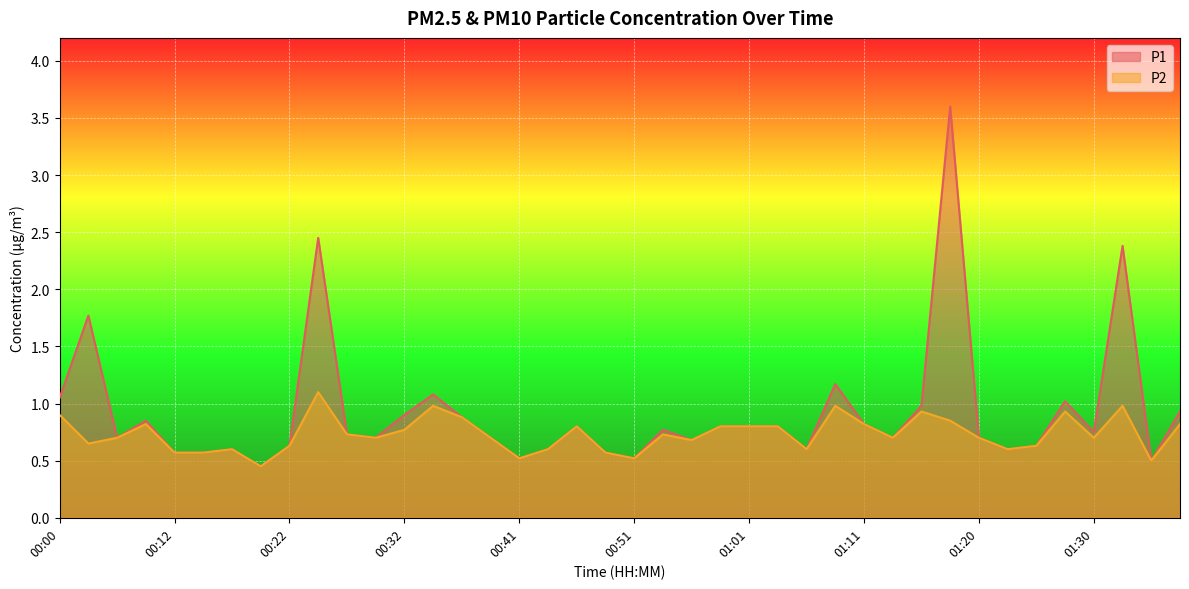

What are all the series names shown in the legend?

P1, P2